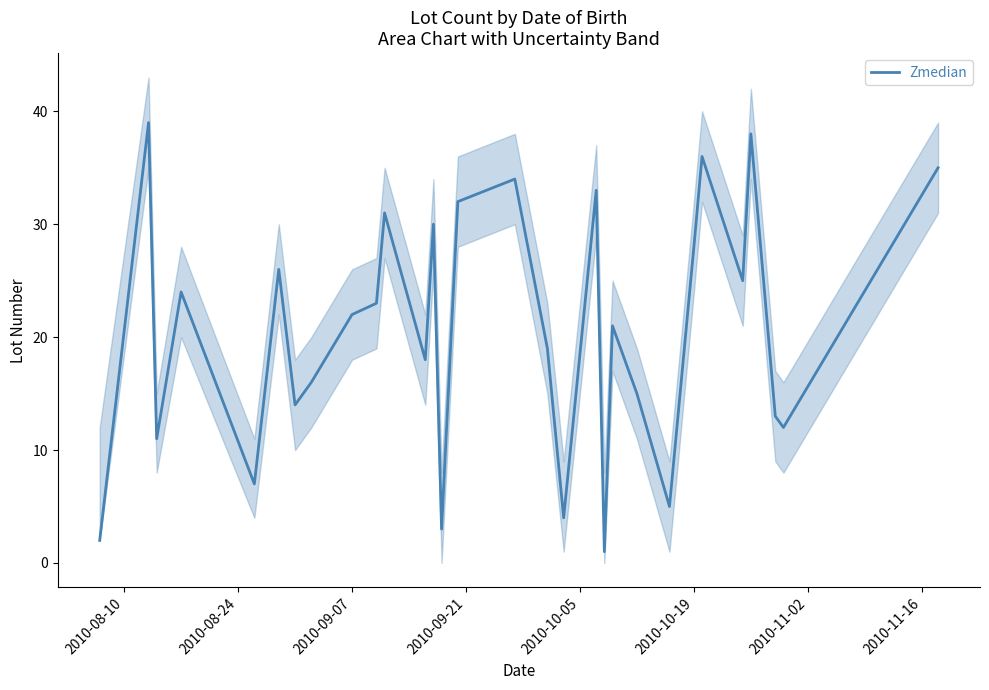

Does the chart display data point markers on the line(s)?

No